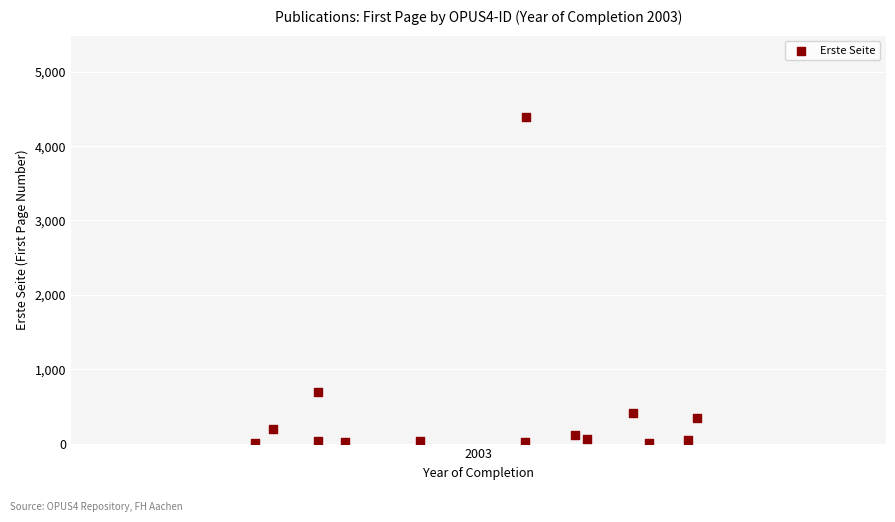

What Y value in the scatter plot is closest to 2198?

699